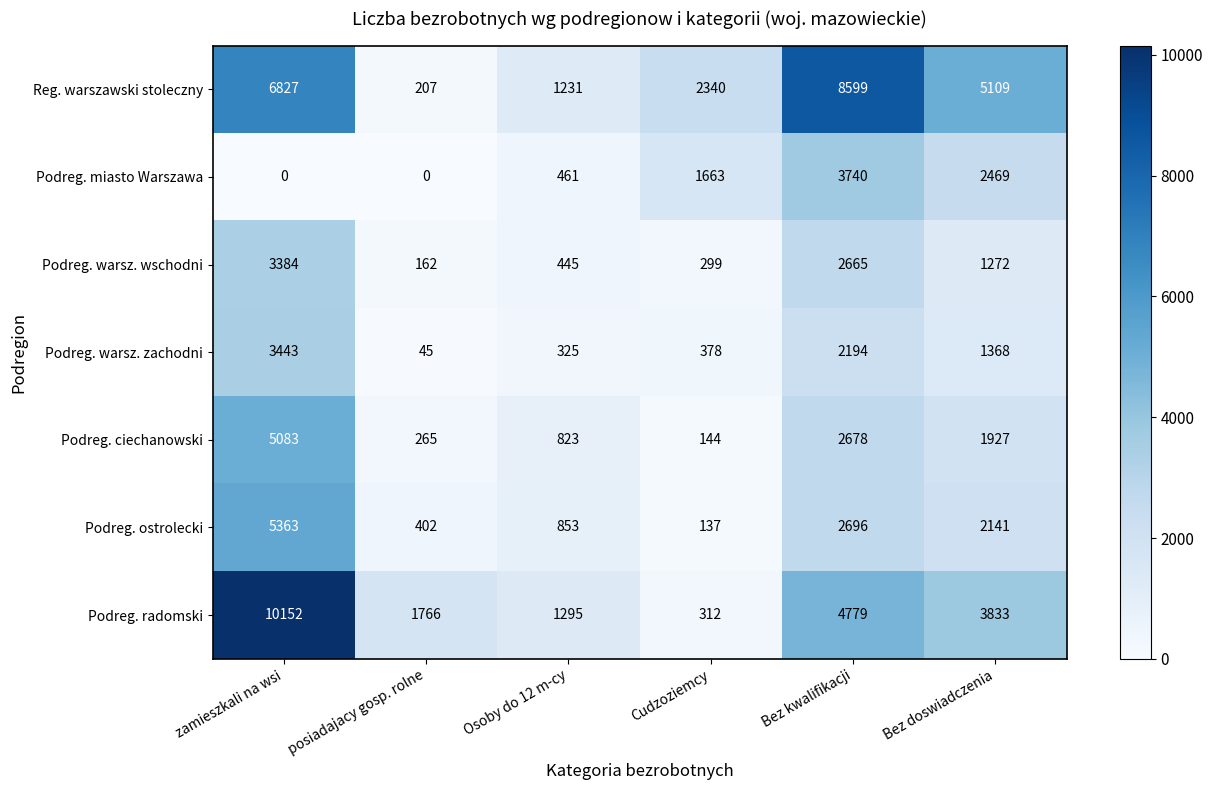

At how many categories does at least one series exceed 9429?

1